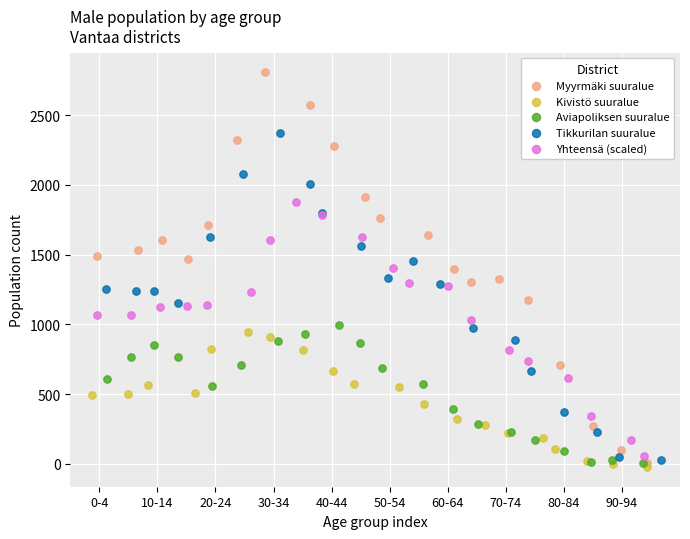

Which series contains the highest Y value?

Myyrmäki suuralue